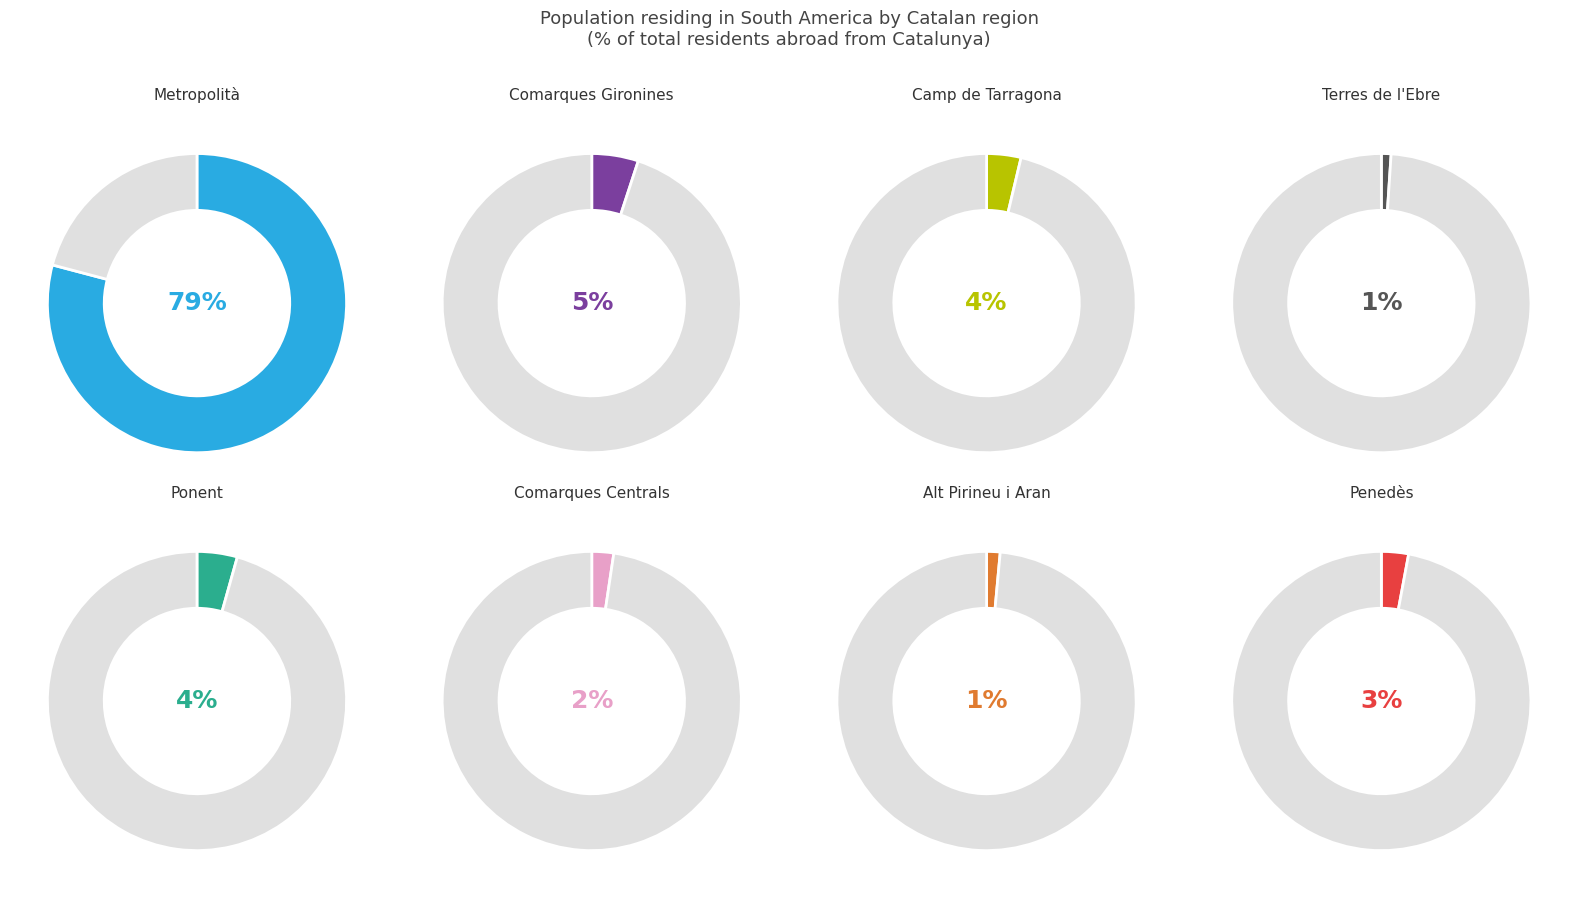

To the nearest percent, what percentage of the pie is Metropolità?

79%